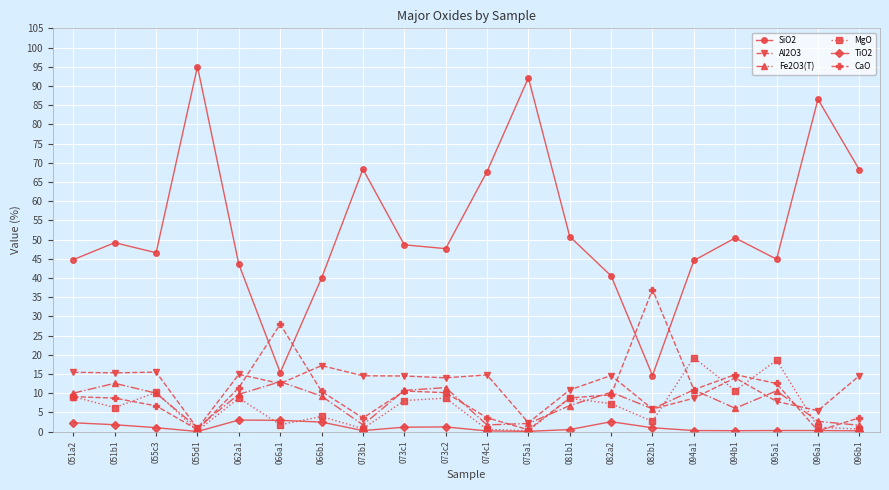

True or false: Al2O3 and SiO2 intersect in this chart.

False